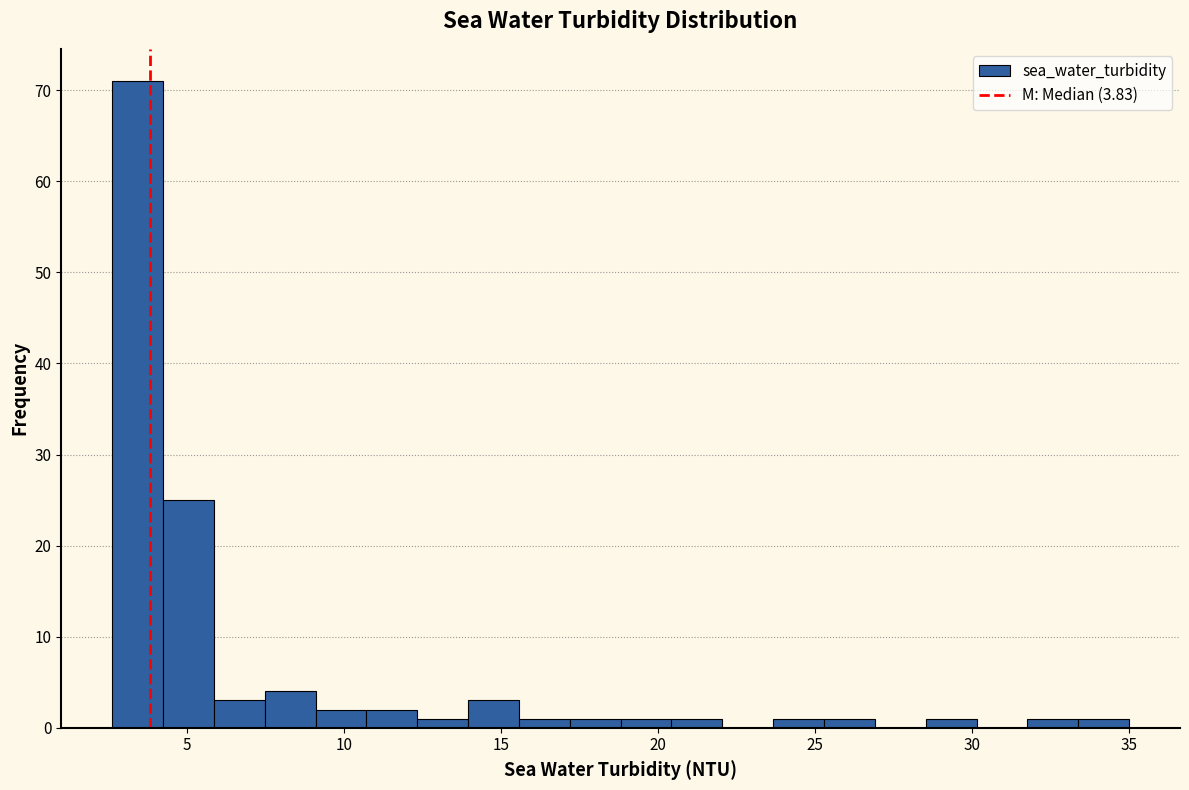

Around what value on the x-axis is the tallest bar? Give the approximate position of its centre, as read against the axis.

3.5